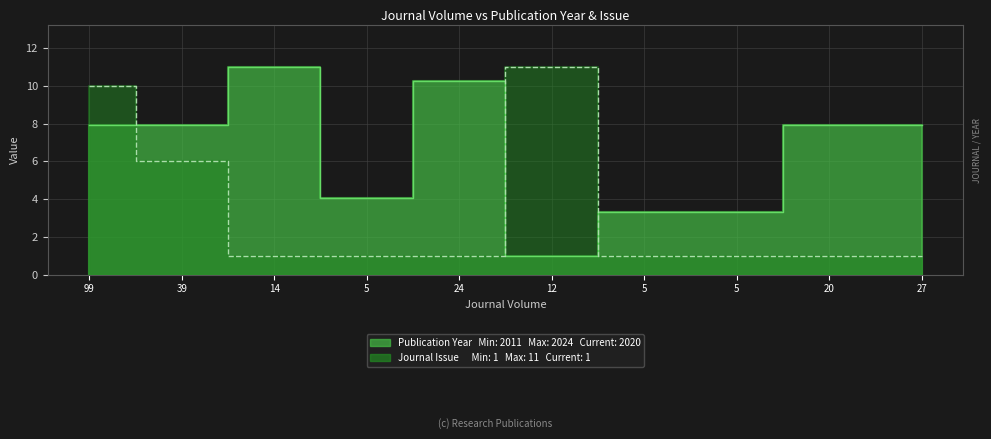

Which category has the lowest value across all series?

12